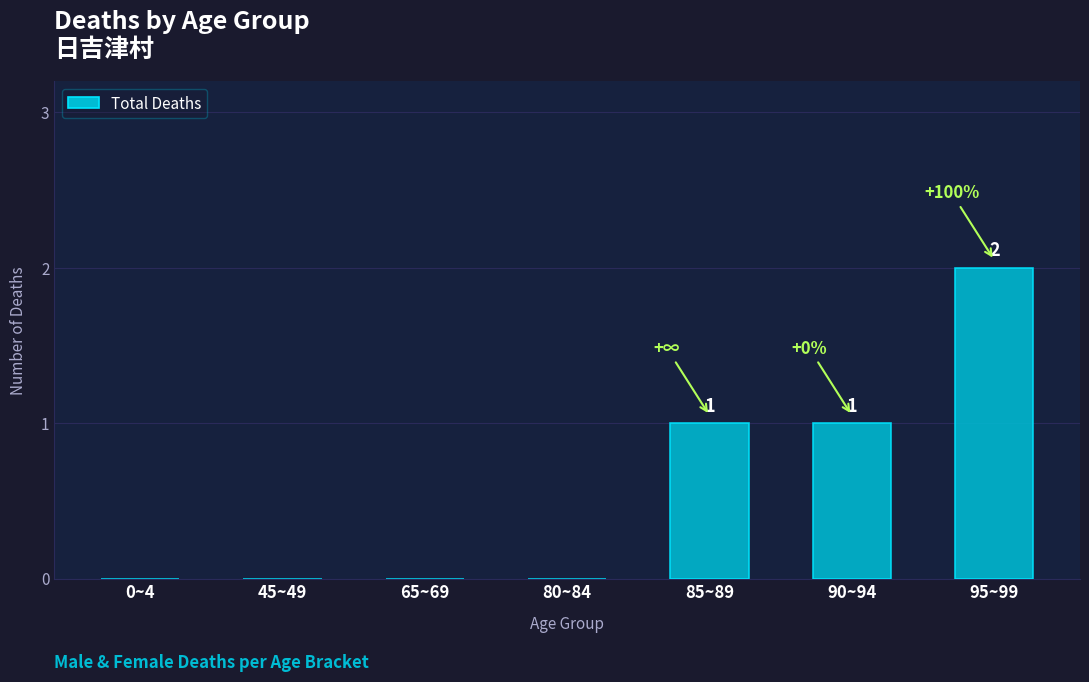

How many positive values are there?

3